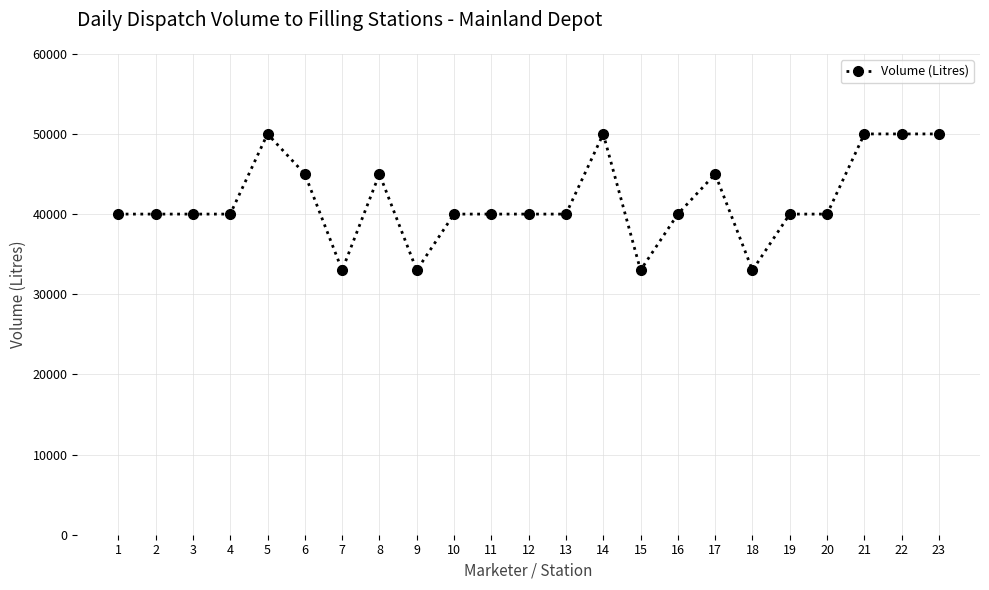

What is the smallest value displayed?

33000